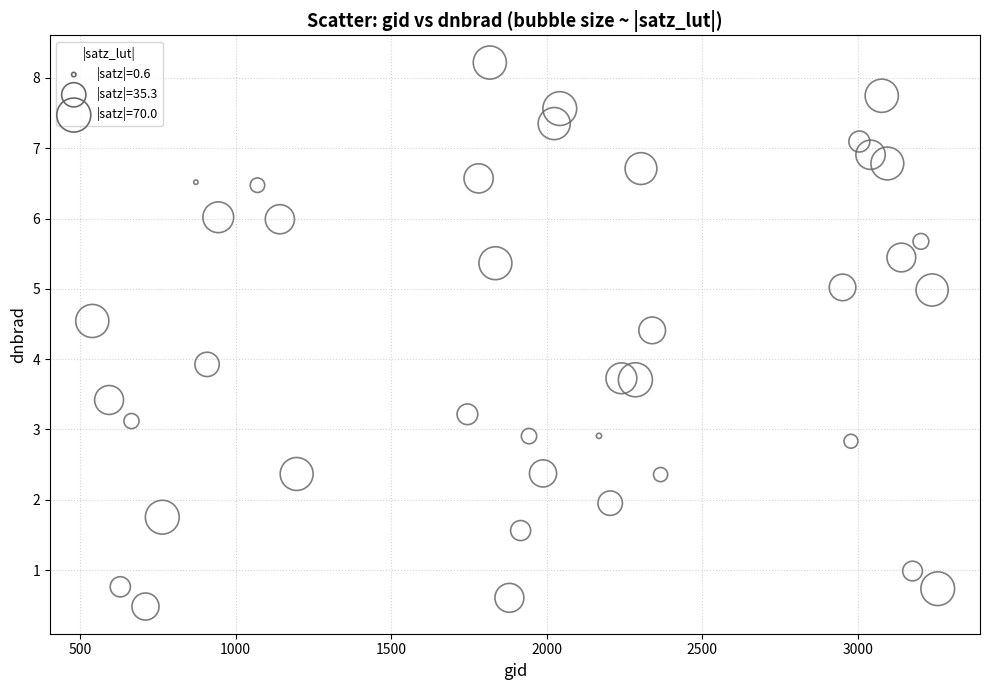

What is the range of Y values (max minus min)?

7.7